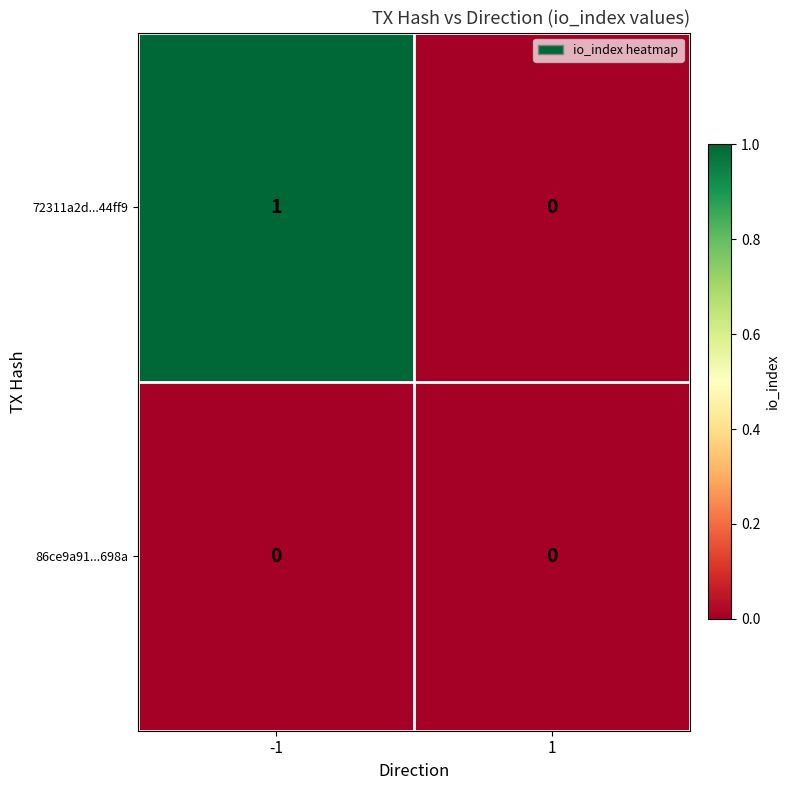

What is the spread (max minus min) of values at -1?

1